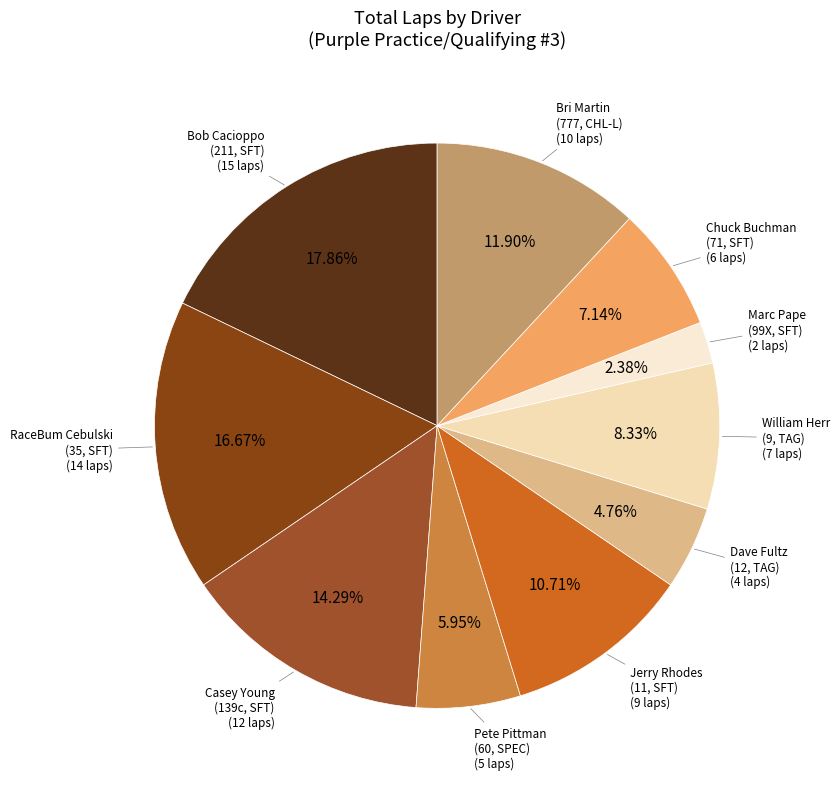

How many segments does this pie chart have?

10